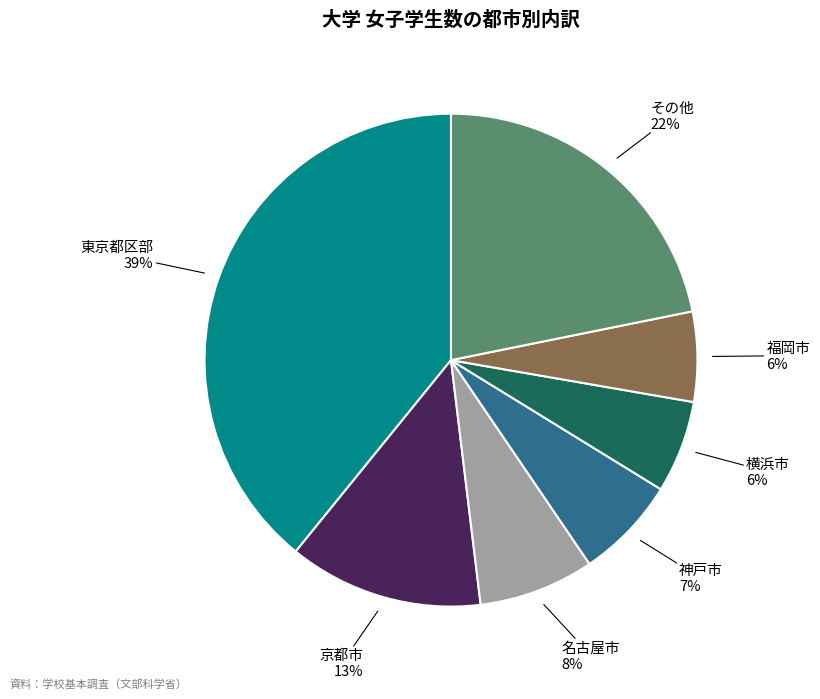

To the nearest percent, what percentage of the pie is 福岡市?

6%